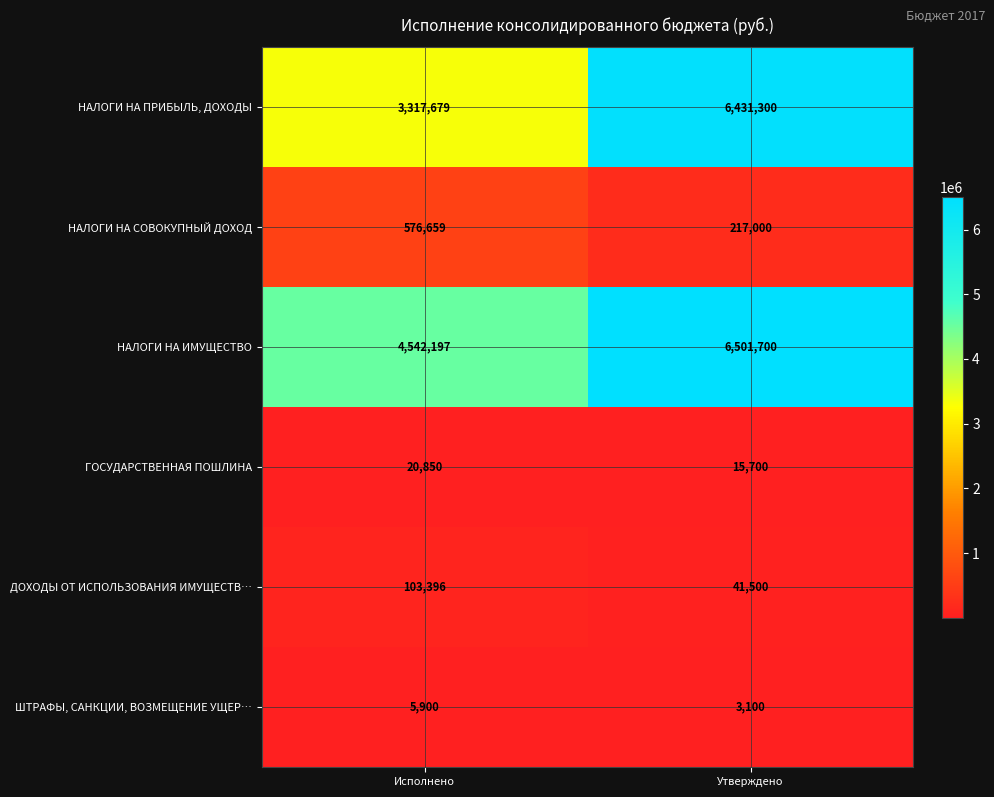

Which series changed the most between Исполнено and Утверждено?

НАЛОГИ НА ПРИБЫЛЬ, ДОХОДЫ